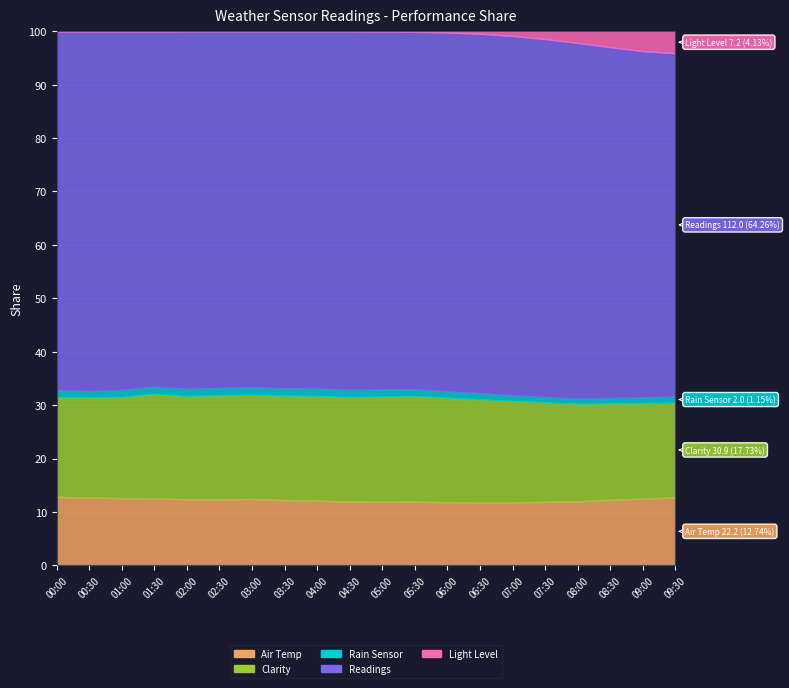

What value does the Rain Sensor series have at 09:00?

1.9